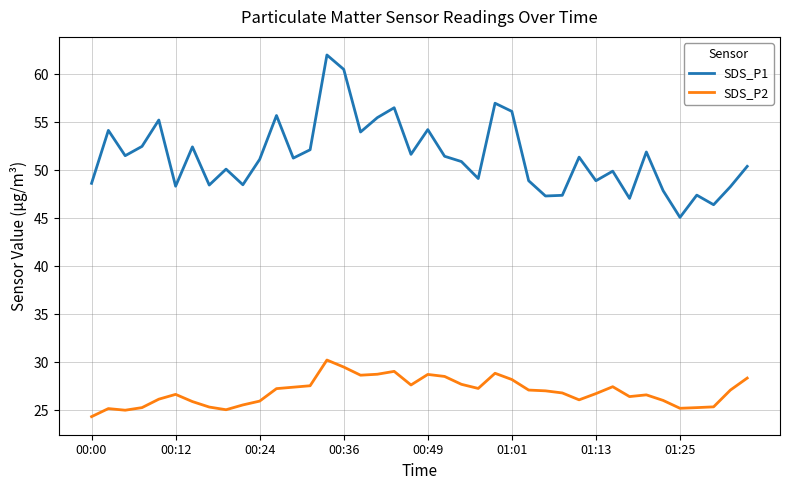

What is the difference between the maximum and minimum values in the SDS_P1 series?

16.9